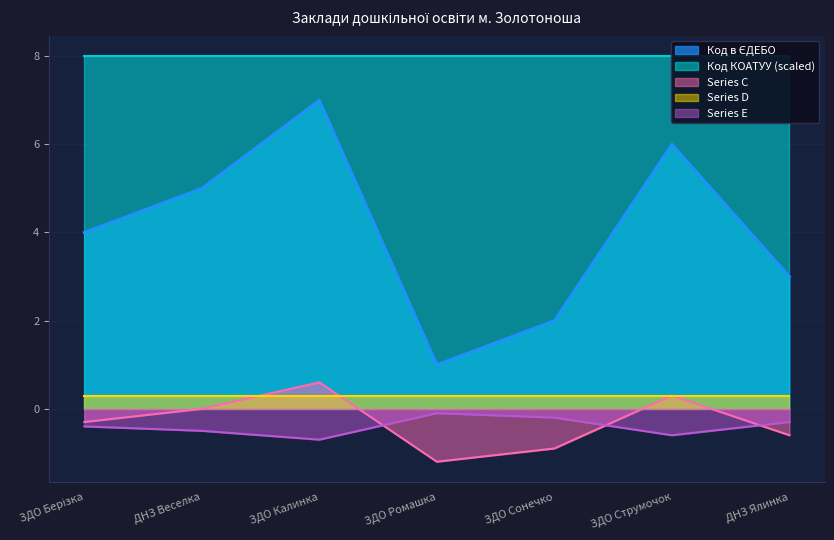

Rank the categories by value from lowest to highest.

ЗДО Ромашка, ЗДО Сонечко, ДНЗ Ялинка, ЗДО Берізка, ДНЗ Веселка, ЗДО Струмочок, ЗДО Калинка